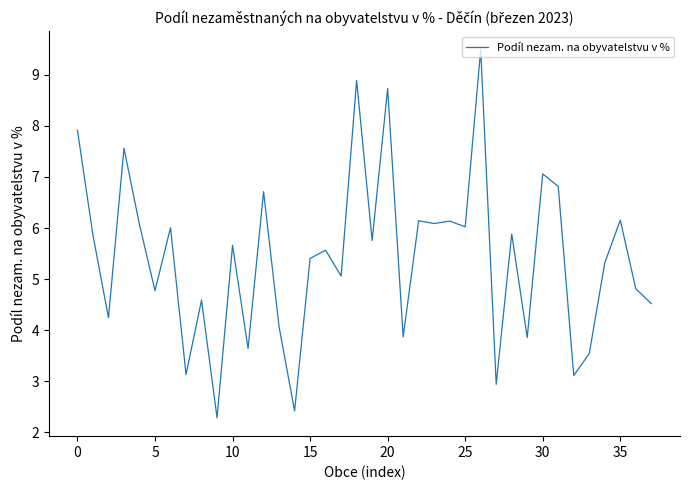

What is the minimum value shown in the chart?

2.3